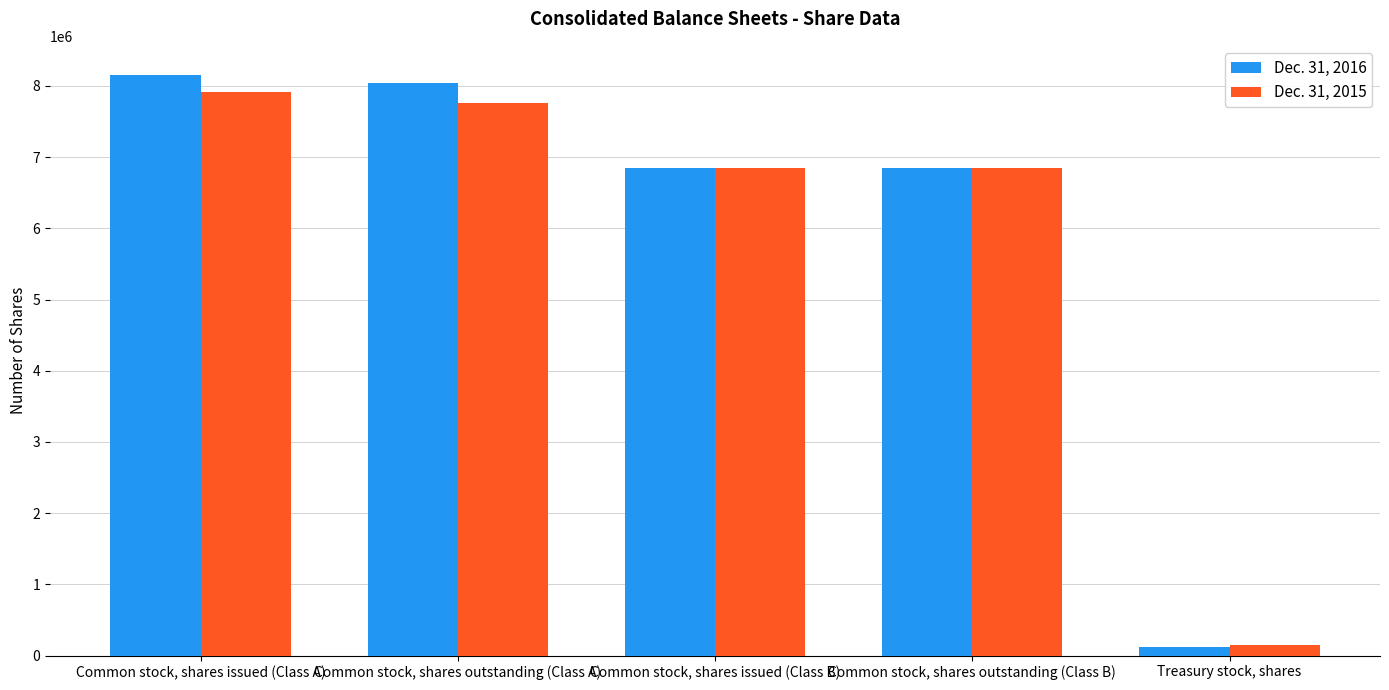

Count the number of data series in this chart.

2